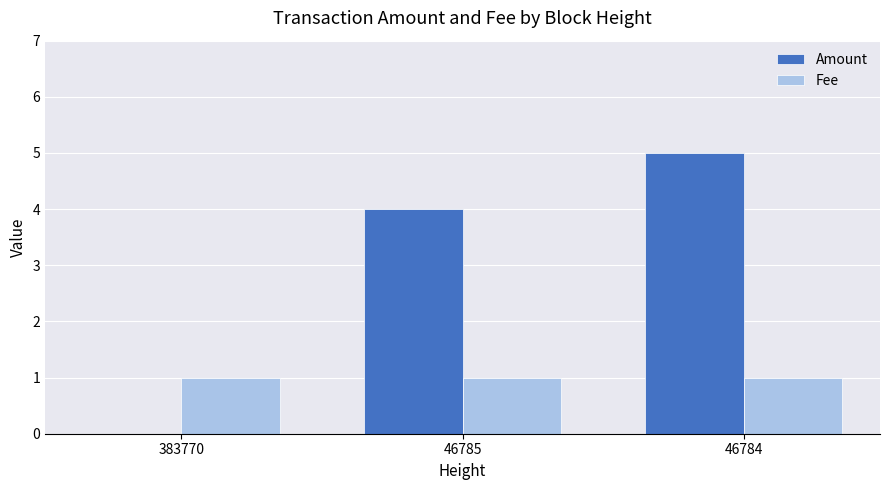

What is the total value across all series at 383770?

1